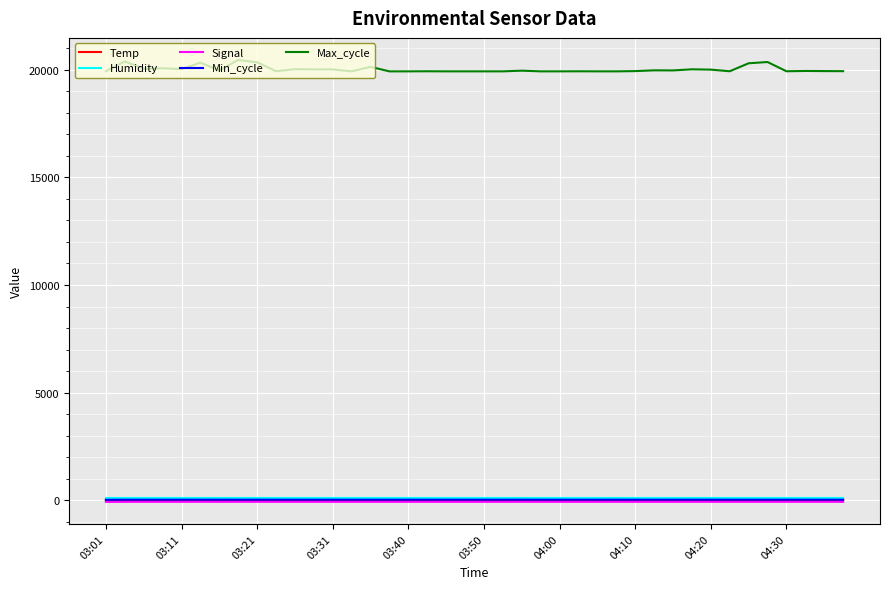

At how many categories does at least one series exceed 9786?

40